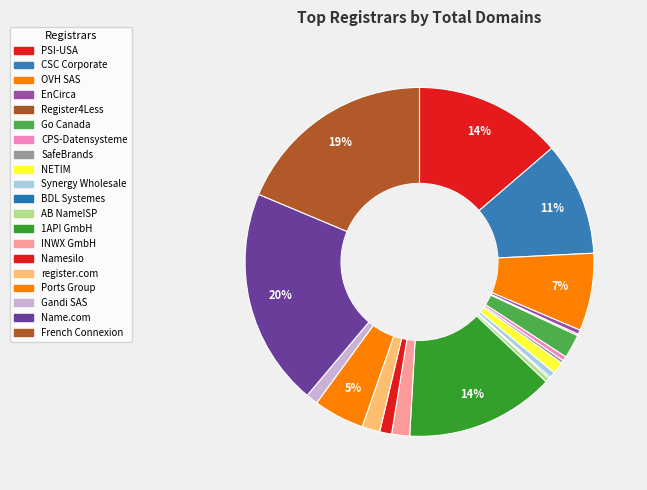

Combined, what portion of the pie is Namesilo and Synergy Wholesale?

1.7%